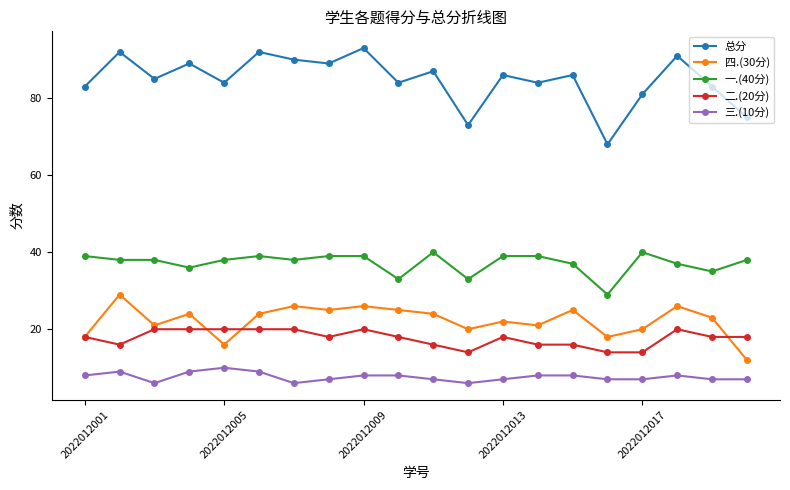

True or false: 四.(30分) has more than 0 points higher than both neighbors.

True